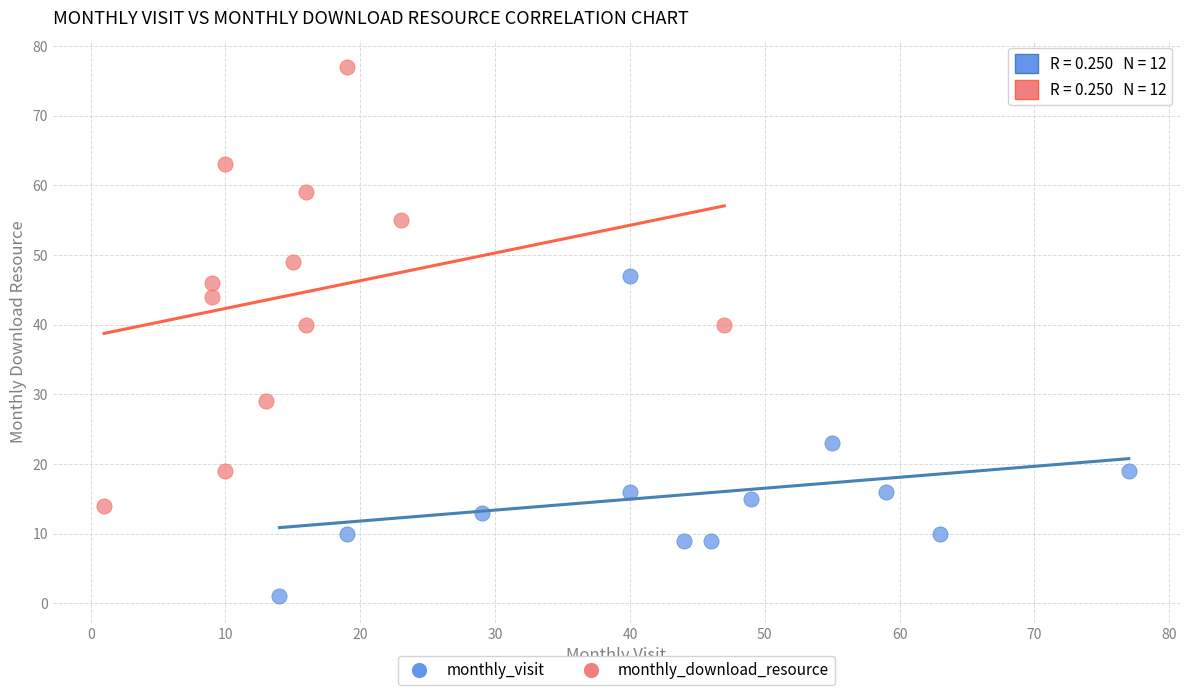

What are all the series names shown in the legend?

monthly_visit, monthly_download_resource